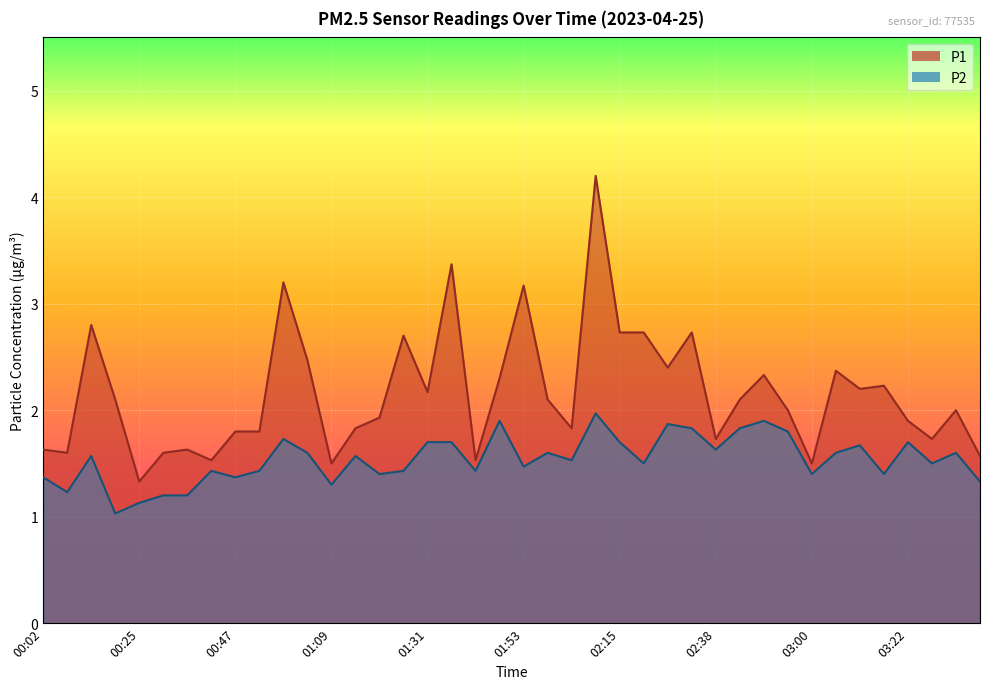

At which category is the sum across all series the highest?

02:10